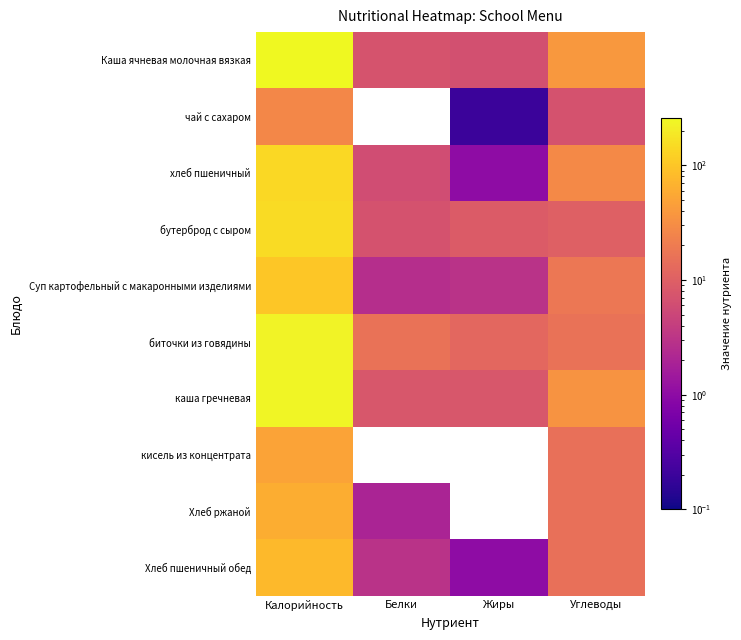

How many data points does each series have?

4